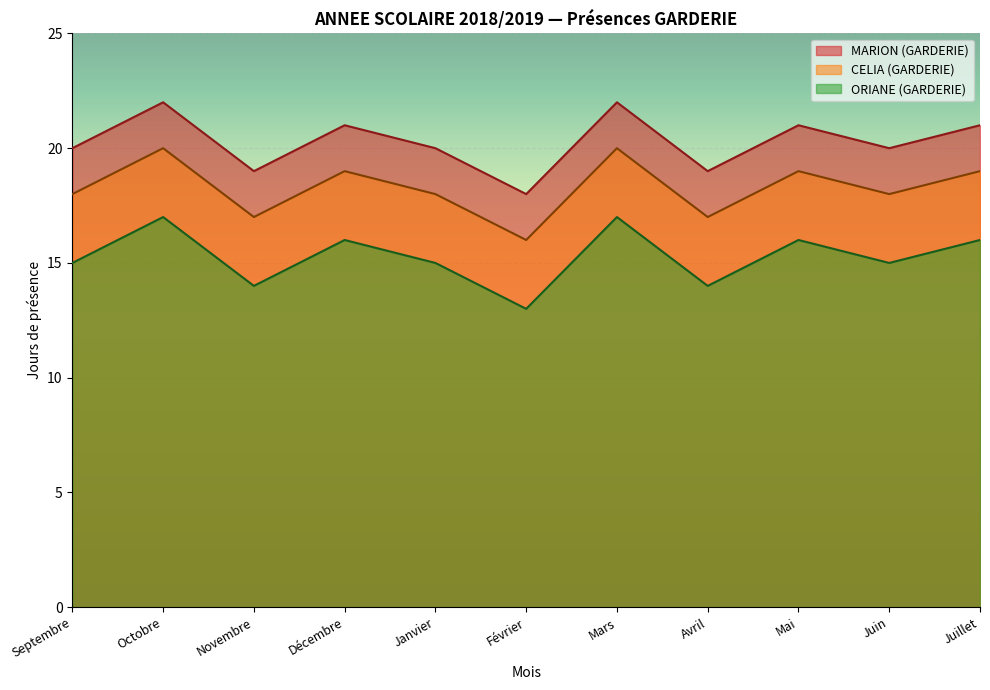

How many data points does each series have?

11